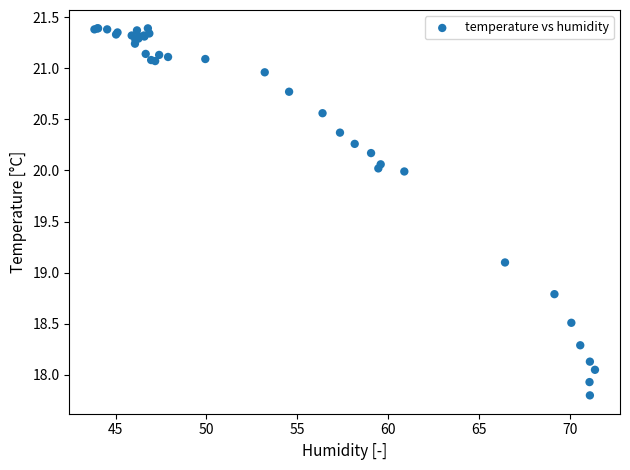

What Y value in the scatter plot is closest to 19?

19.1